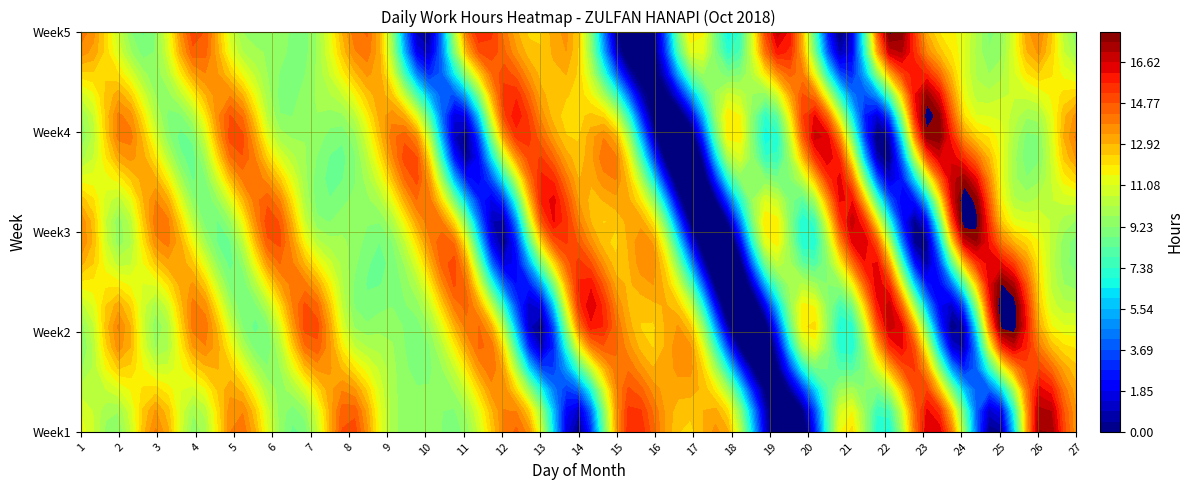

At which category does the chart reach its minimum across all series?

14